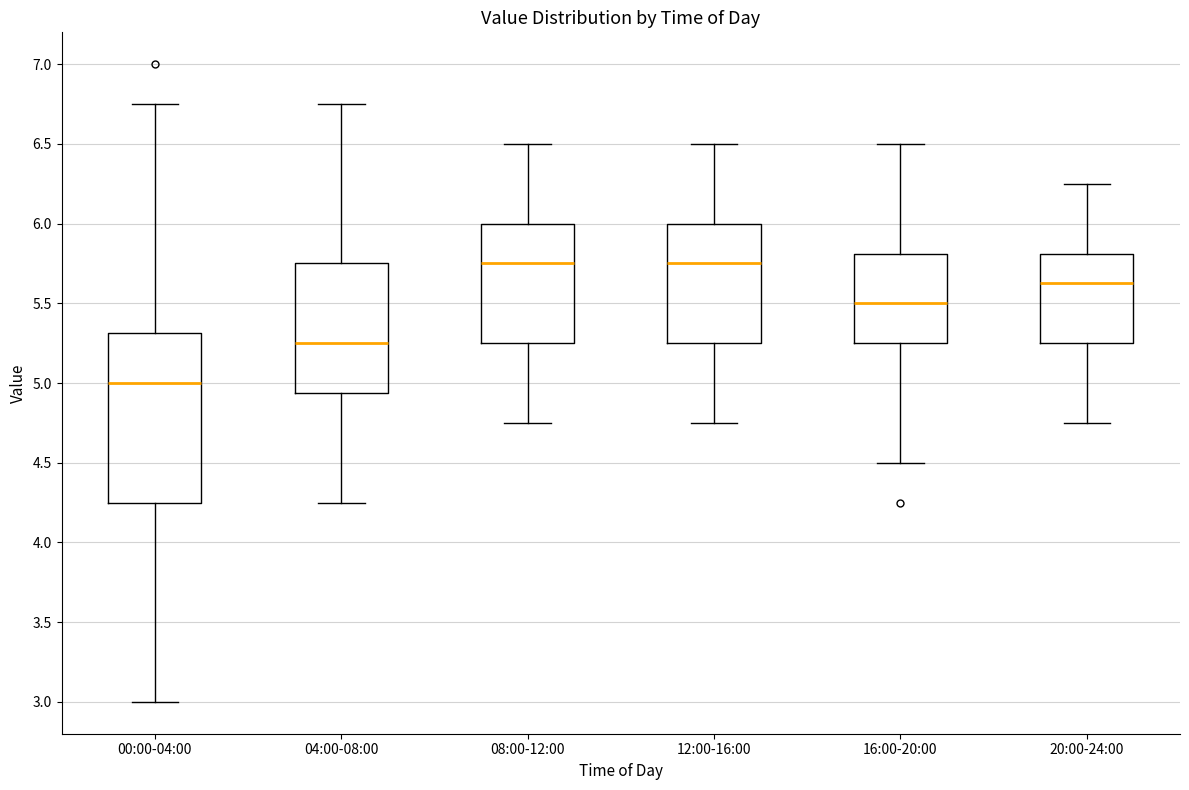

Reading left to right, read every box against the y-axis: the position of its median line, the range the box covers, and the ends of its whiskers. The values are not printed on the chart, so give them approximately, as read against the axis.

00:00-04:00: median 5.00, box 4.25 to 5.30, whiskers 3.00 to 6.75
04:00-08:00: median 5.25, box 4.95 to 5.75, whiskers 4.25 to 6.75
08:00-12:00: median 5.75, box 5.25 to 6.00, whiskers 4.75 to 6.50
12:00-16:00: median 5.75, box 5.25 to 6.00, whiskers 4.75 to 6.50
16:00-20:00: median 5.50, box 5.25 to 5.80, whiskers 4.50 to 6.50
20:00-24:00: median 5.65, box 5.25 to 5.80, whiskers 4.75 to 6.25